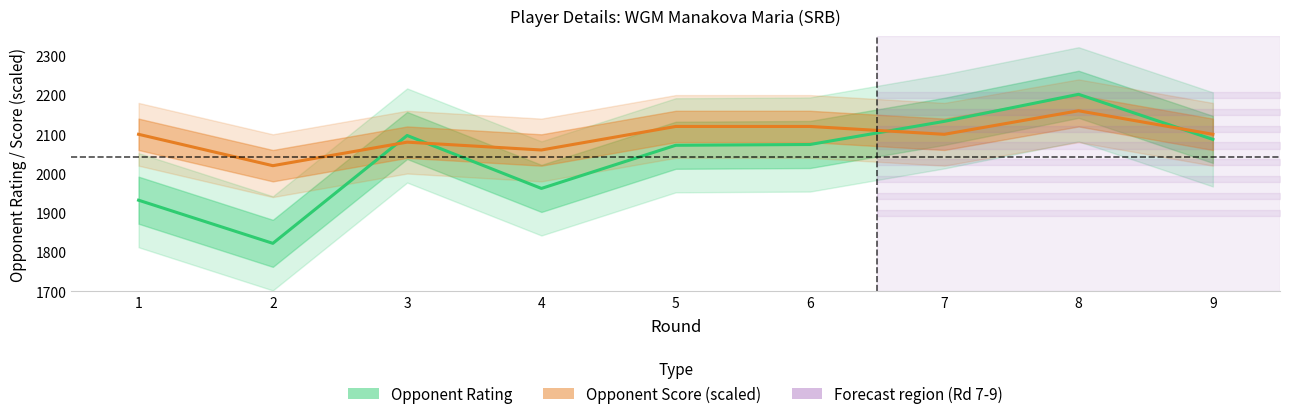

Count the number of categories in the chart.

9